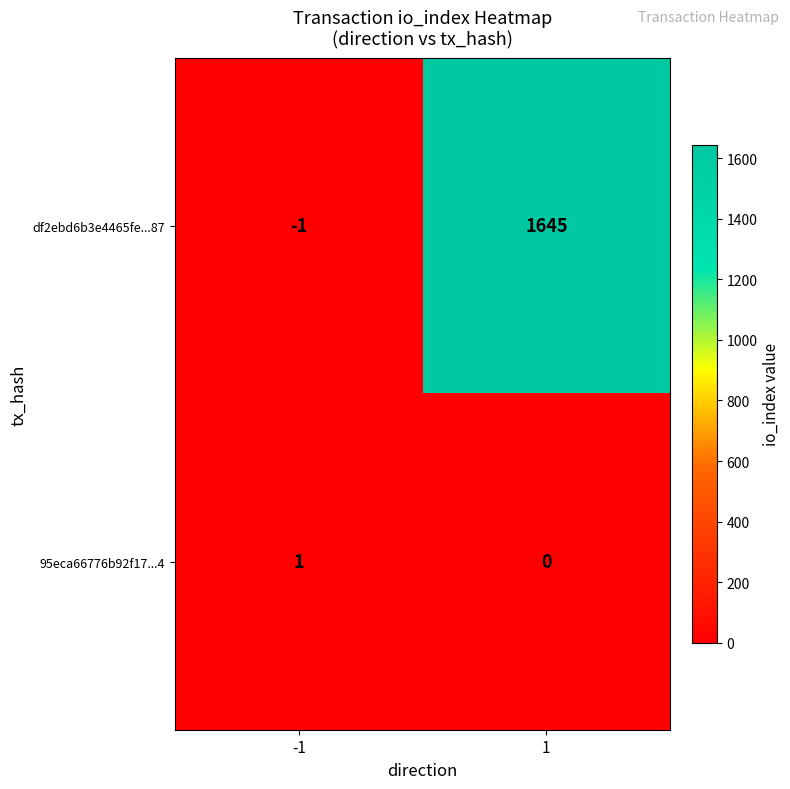

At which category does the chart reach its peak across all series?

1